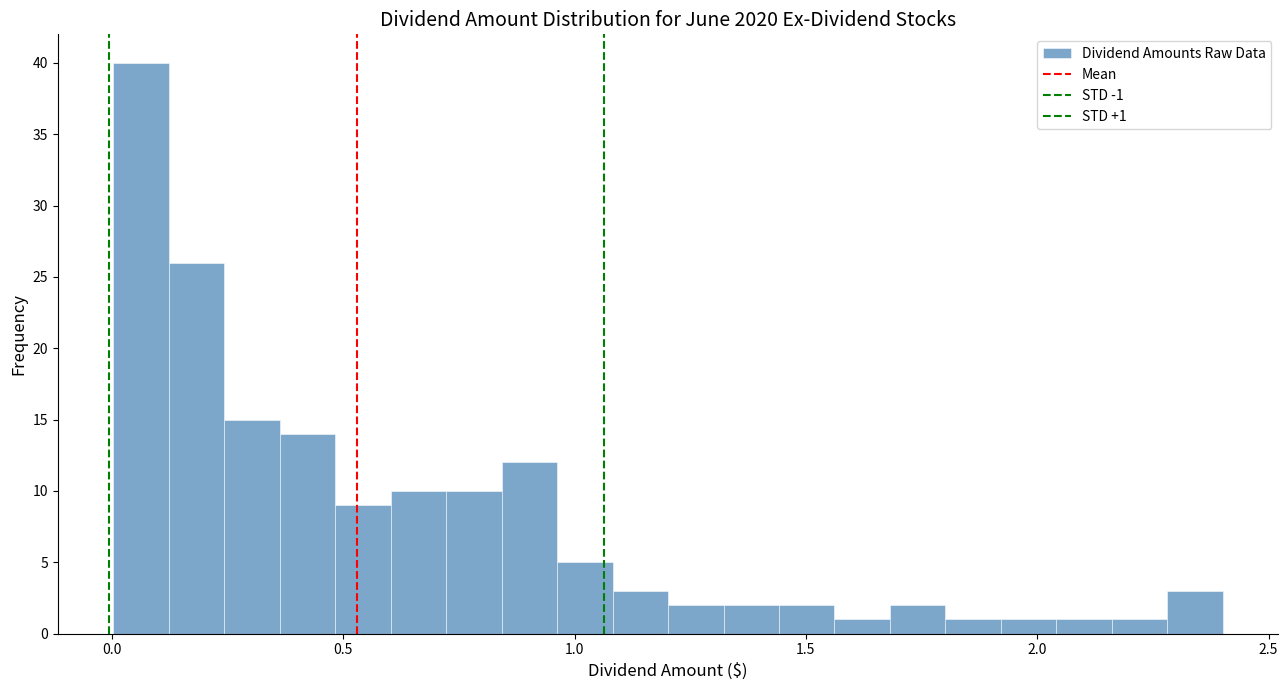

Around what value on the x-axis is the tallest bar? Give the approximate position of its centre, as read against the axis.

0.05